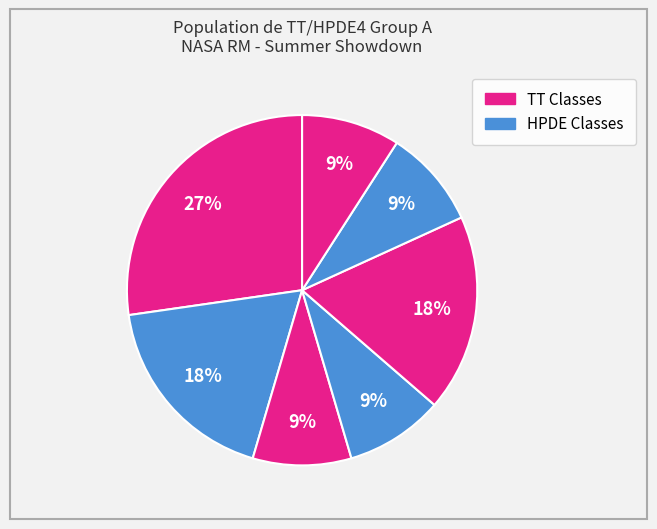

How many segments does this pie chart have?

7